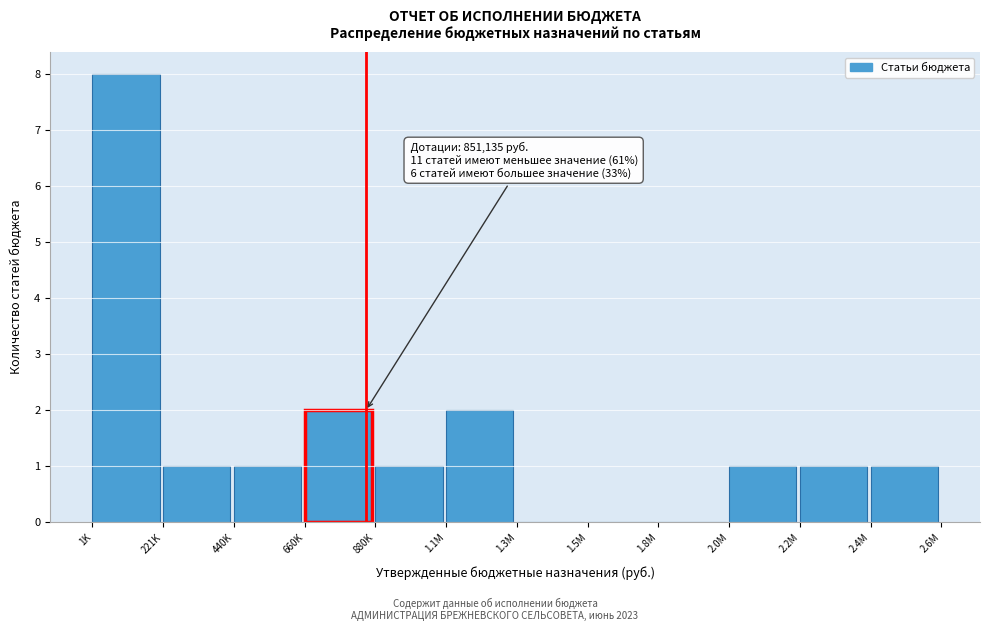

Reading right to left, list all the values displayed in this chart.

2.4M=1	2.2M=1	2.0M=1	1.8M=0	1.5M=0	1.3M=0	1.1M=2	880K=1	660K=2	440K=1	221K=1	1K=8